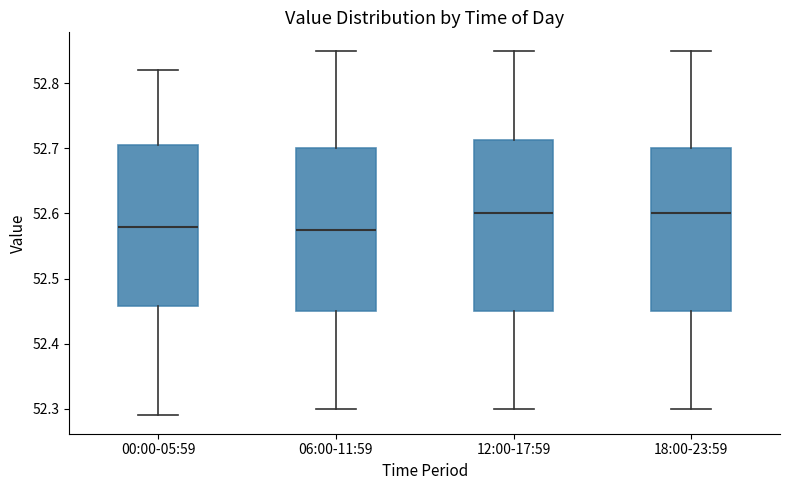

Reading left to right, transcribe this box plot: for each box, give where its median line is, the range the box spans, and where its two whiskers end, as read against the y-axis. The values are not printed on the chart, so give them approximately, as read against the axis.

00:00-05:59: median 52.58, box 52.46 to 52.71, whiskers 52.29 to 52.82
06:00-11:59: median 52.58, box 52.45 to 52.70, whiskers 52.30 to 52.85
12:00-17:59: median 52.60, box 52.45 to 52.71, whiskers 52.30 to 52.85
18:00-23:59: median 52.60, box 52.45 to 52.70, whiskers 52.30 to 52.85